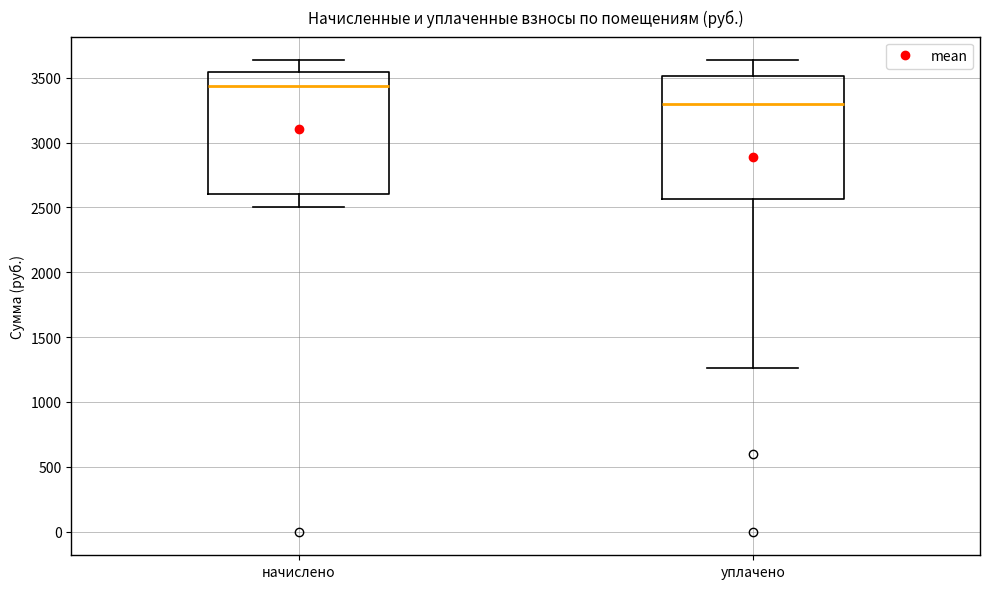

Reading left to right, transcribe this box plot: for each box, give where its median line is, the range the box spans, and where its two whiskers end, as read against the y-axis. The values are not printed on the chart, so give them approximately, as read against the axis.

начислено: median 3450, box 2600 to 3550, whiskers 2500 to 3650
уплачено: median 3300, box 2550 to 3500, whiskers 1250 to 3650